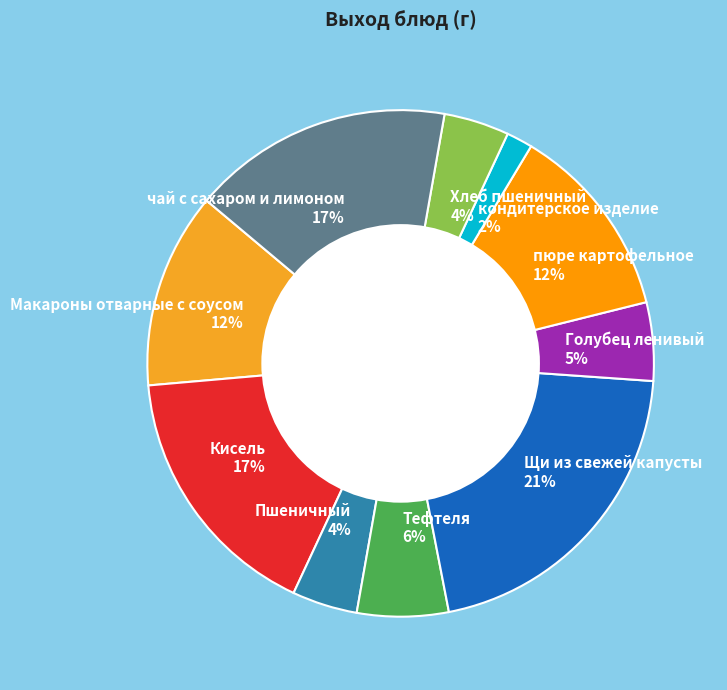

The Тефтеля slice represents 6% of the pie. True or false?

True